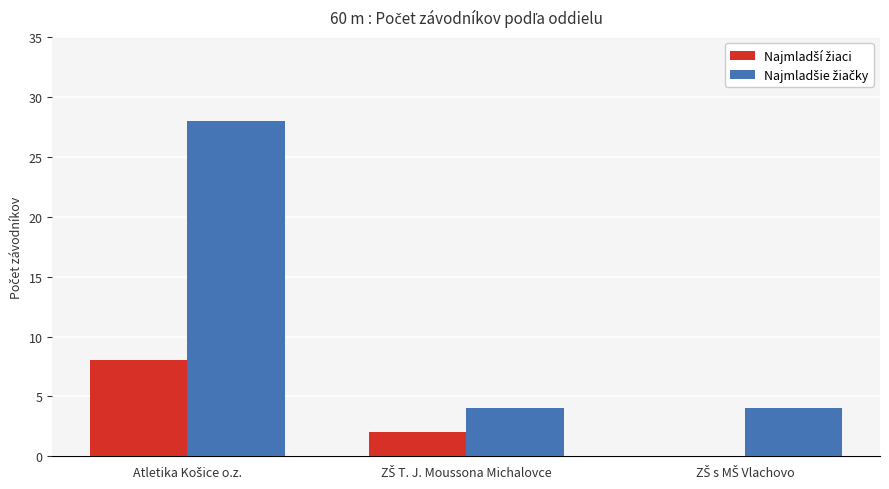

Does the chart contain stacked bars?

No